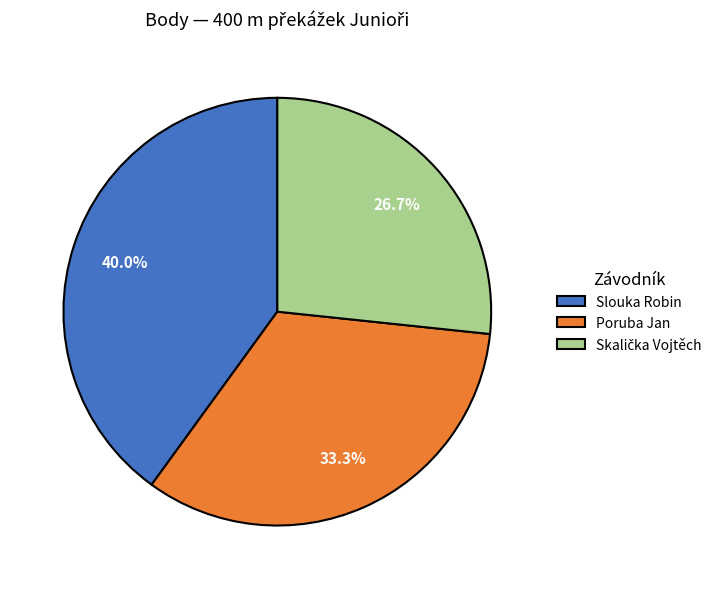

Is there a majority slice in this chart?

No